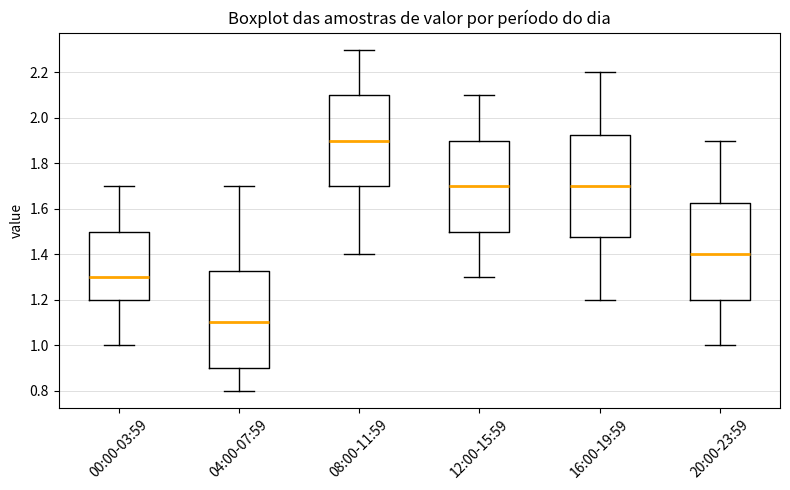

Which box has the highest median line?

08:00-11:59